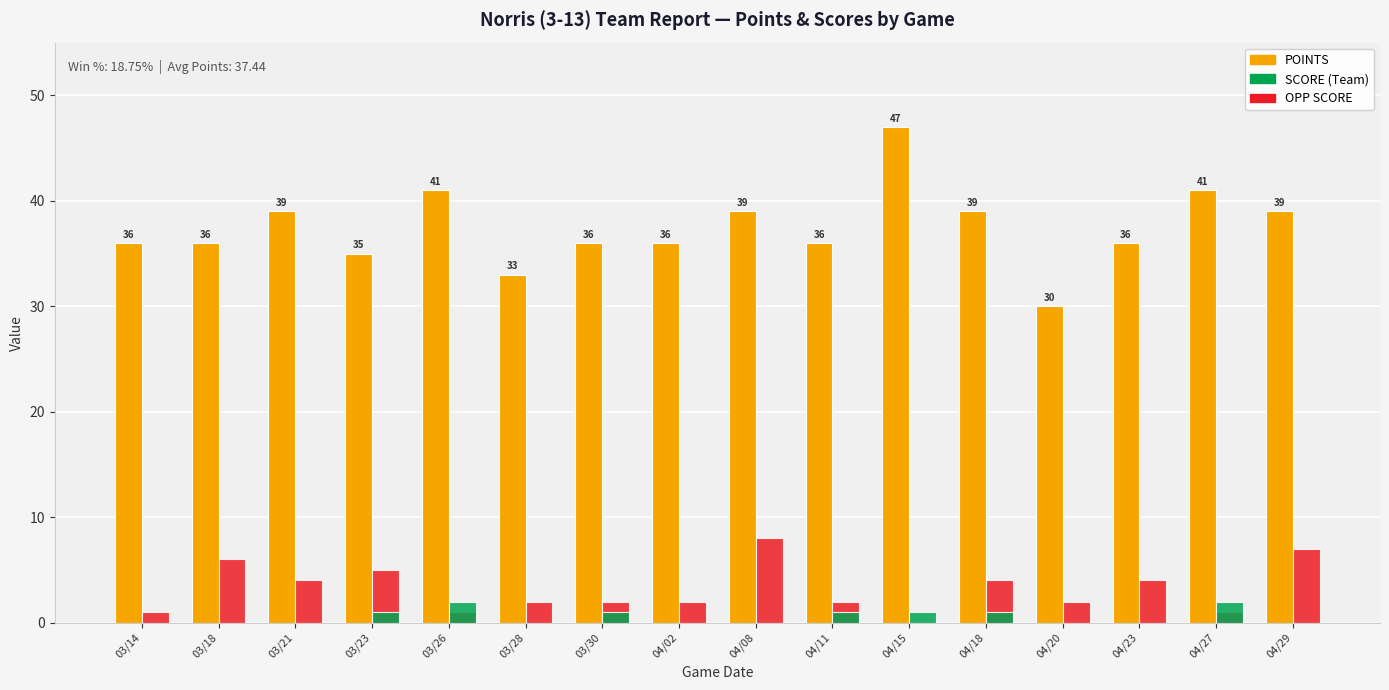

Reading left to right, what are all the values shown in this chart?

POINTS: 36	36	39	35	41	33	36	36	39	36	47	39	30	36	41	39
OPP SCORE: 1	6	4	5	1	2	2	2	8	2	0	4	2	4	1	7
SCORE: 0	0	0	1	2	0	1	0	0	1	1	1	0	0	2	0